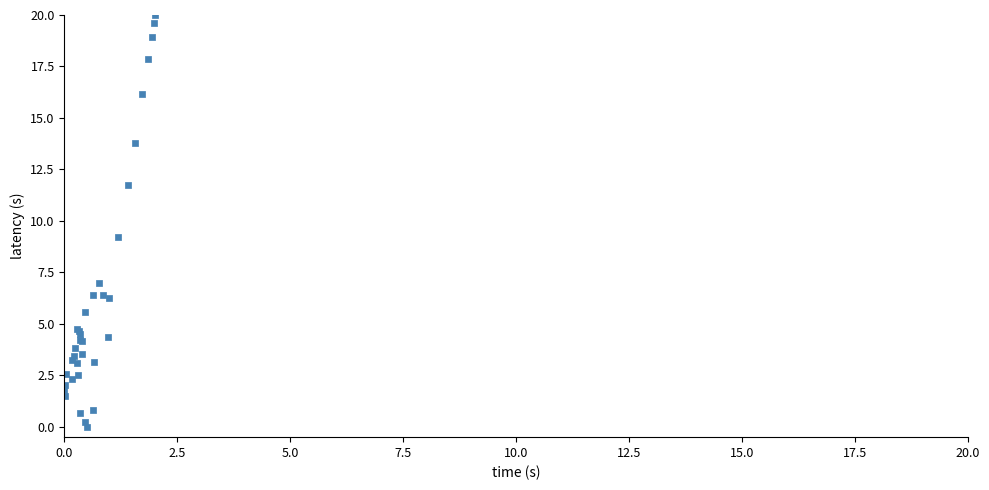

What Y value in the scatter plot is closest to 10?

9.2